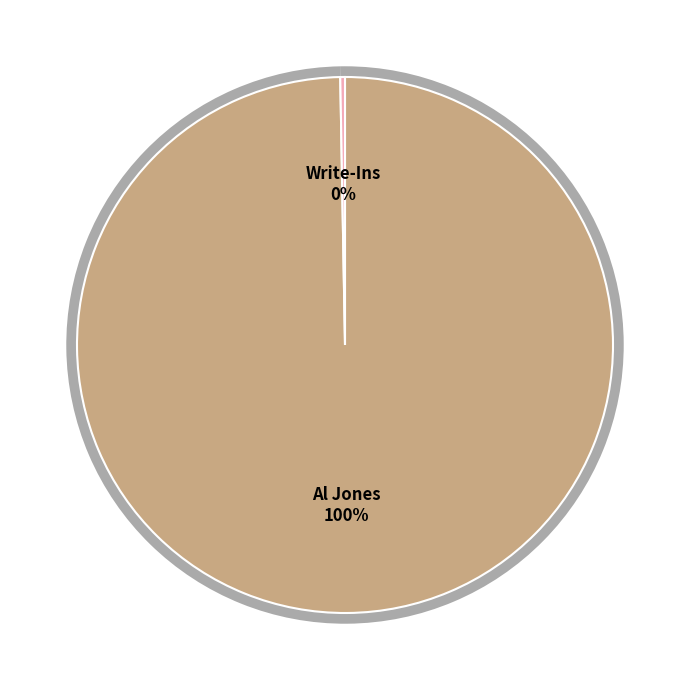

How many segments does this pie chart have?

3